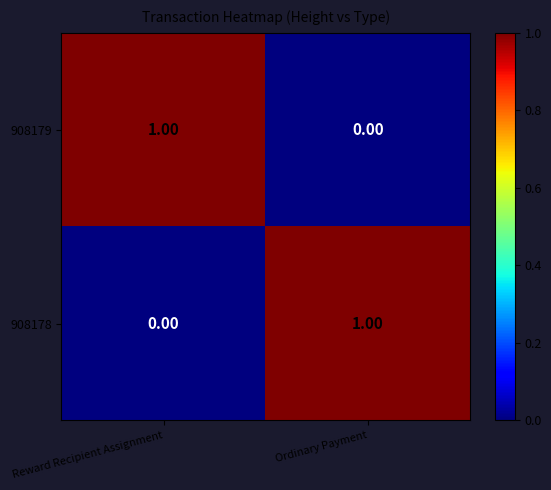

At Reward Recipient Assignment, list the series in order from largest to smallest.

908179, 908178